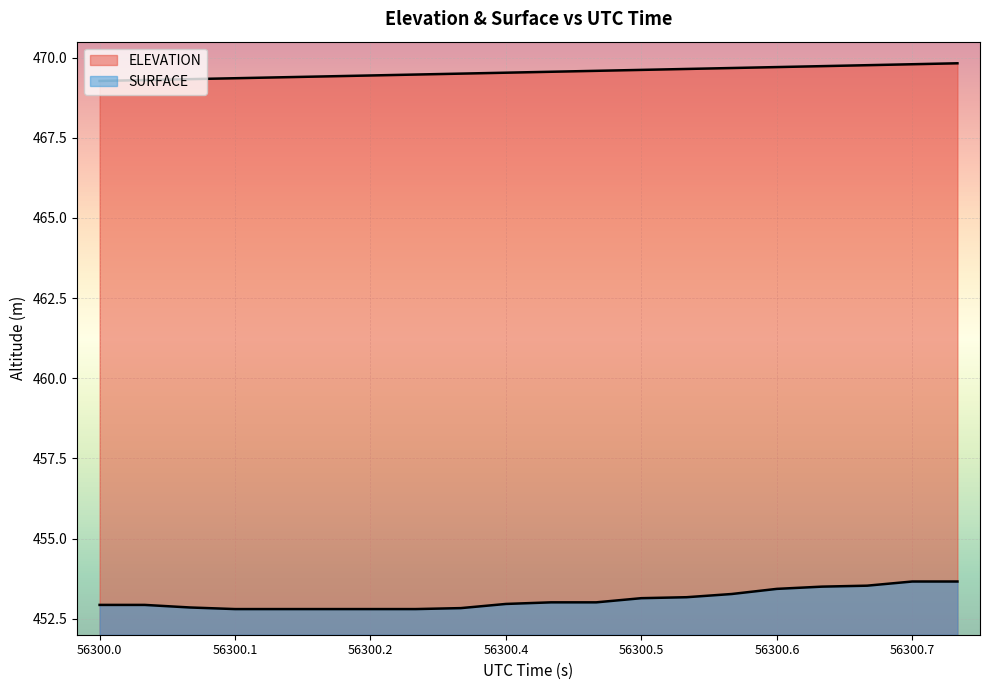

Is it true that ELEVATION equals 177.5 at 56300.7796?

False